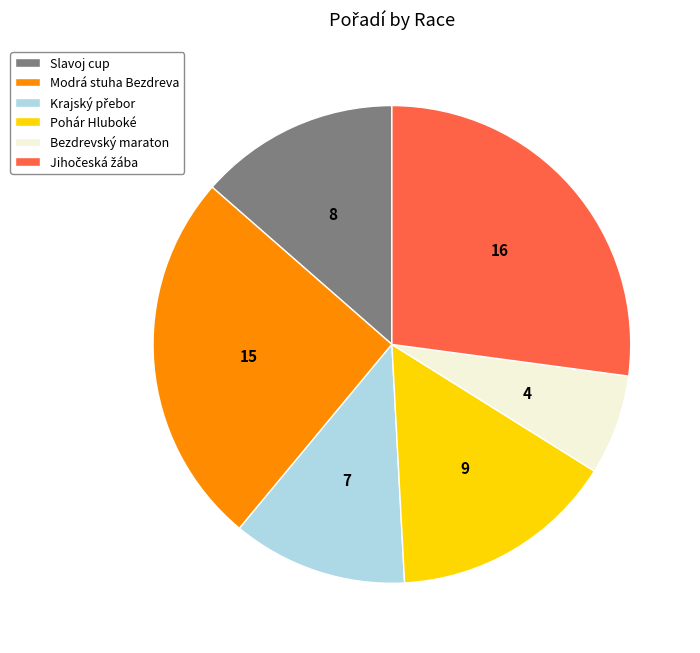

Is it true that Slavoj cup is 26% of the pie?

False